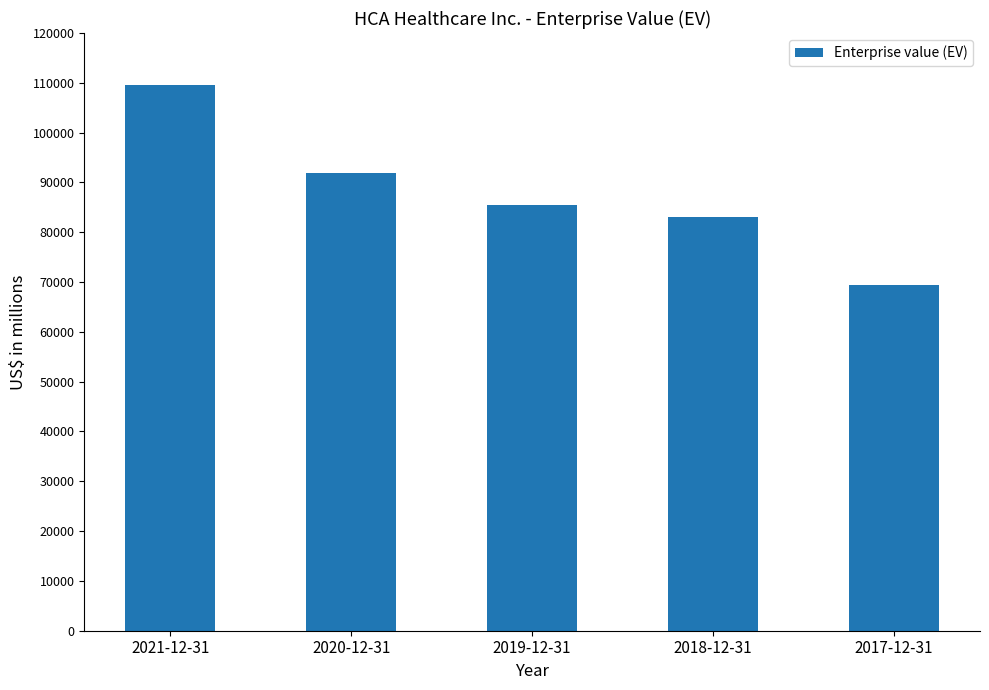

What is the smallest value displayed?

69421